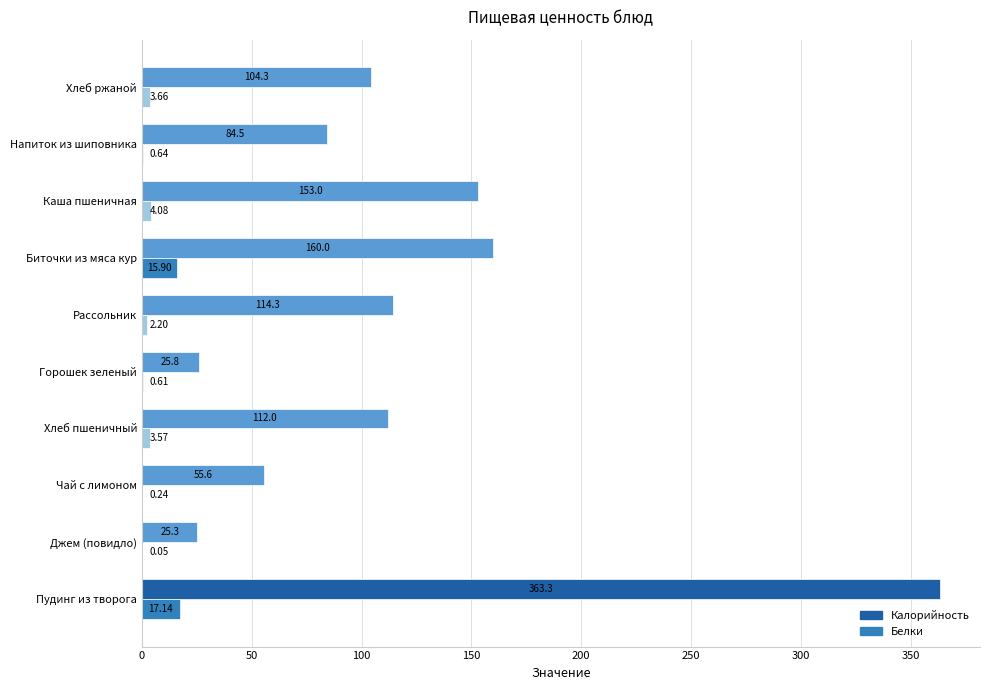

Which series has the largest total across all categories?

Калорийность